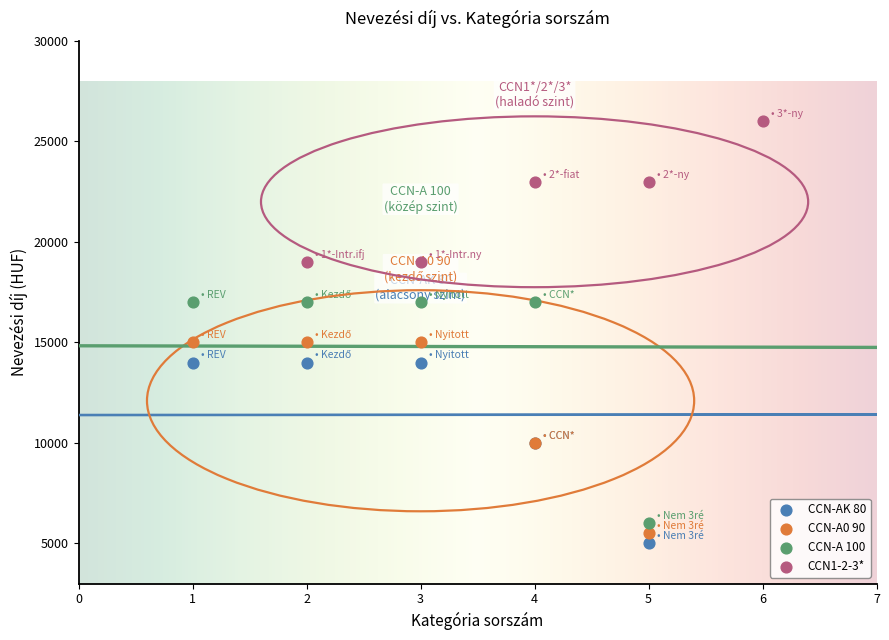

What are all the series names shown in the legend?

CCN-AK 80, CCN-A0 90, CCN-A 100, CCN1-2-3*